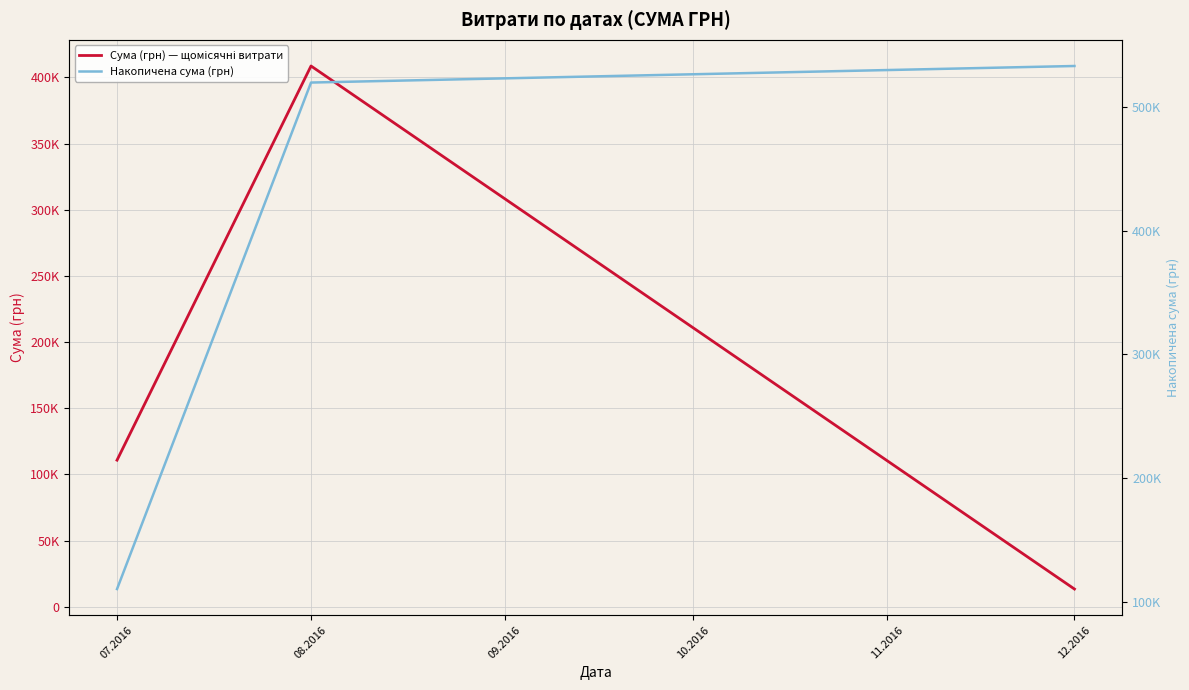

How many lines are shown in the chart?

2